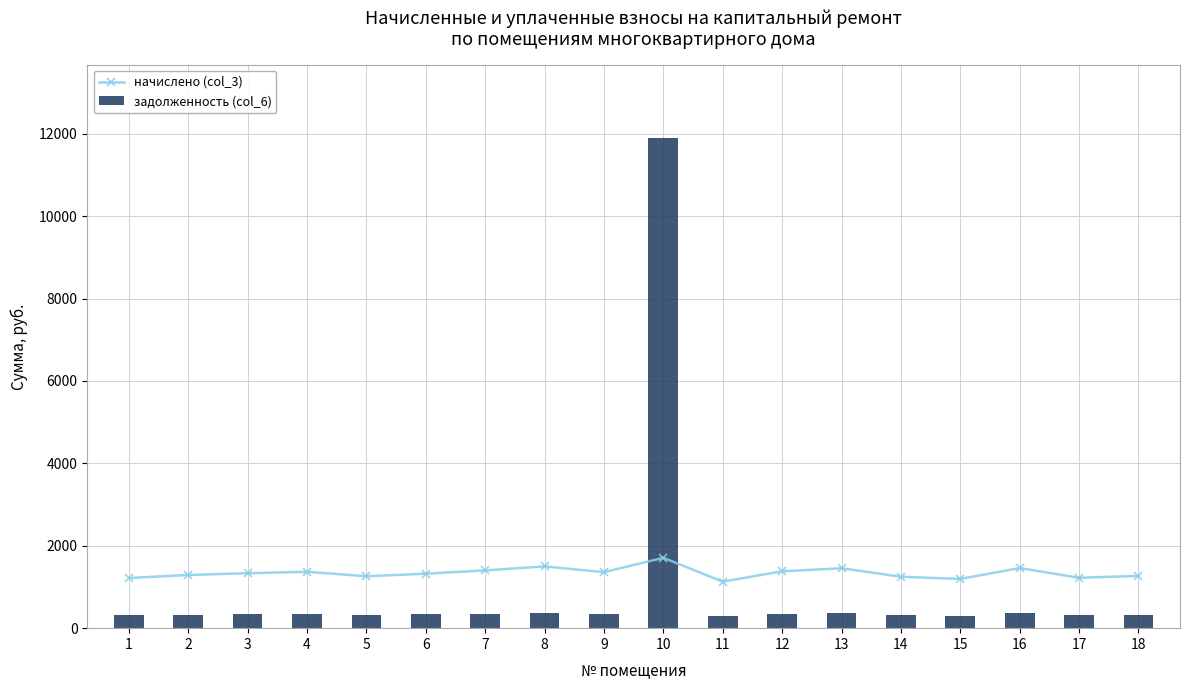

What is the total value across all series at 9?

1702.9